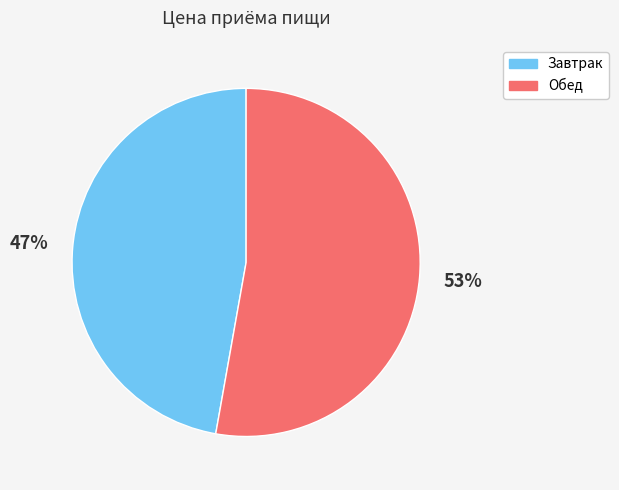

To the nearest percent, what is the combined percentage of Завтрак and Обед?

100%